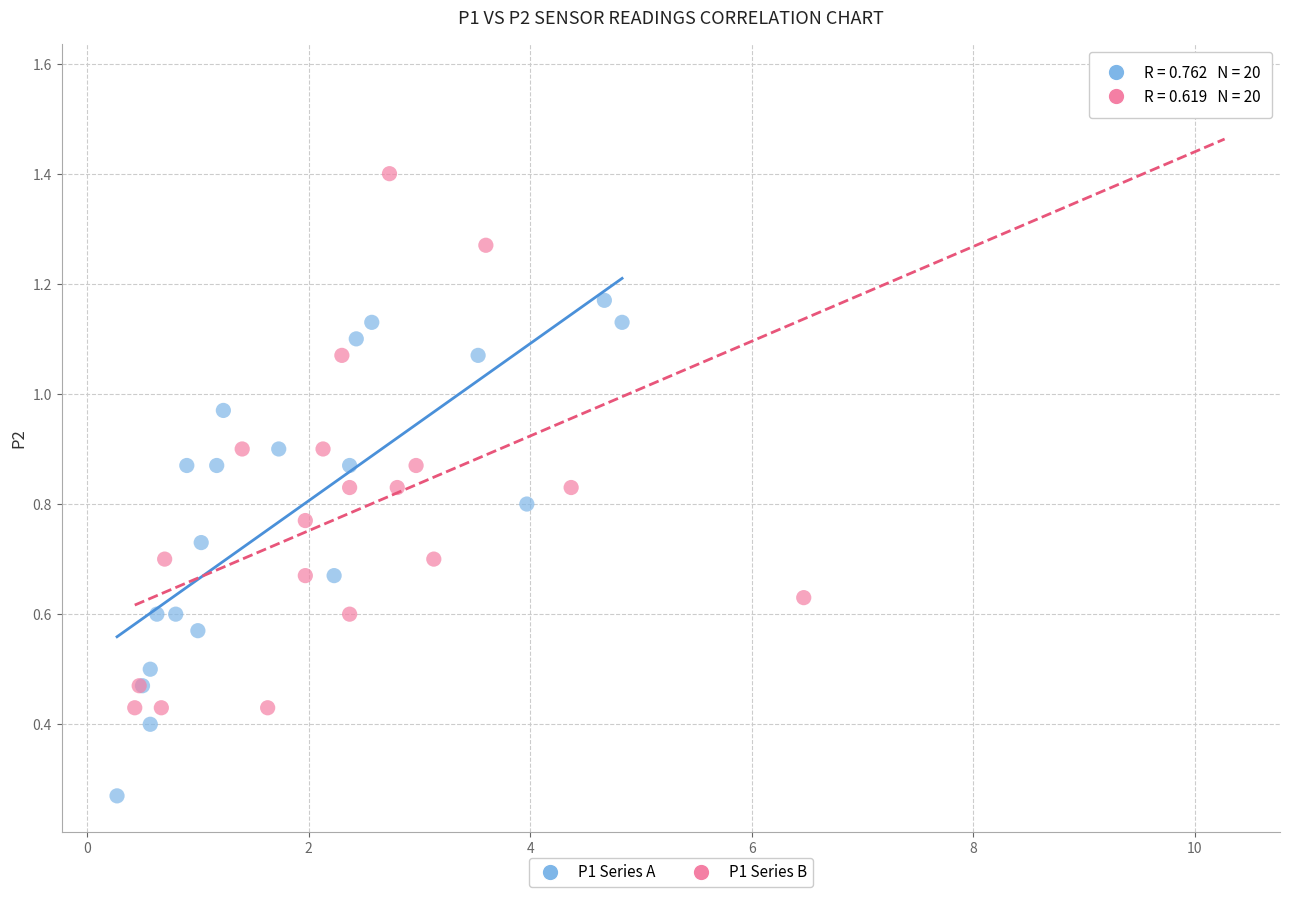

Which series has the widest spread of Y values?

P1 Series B